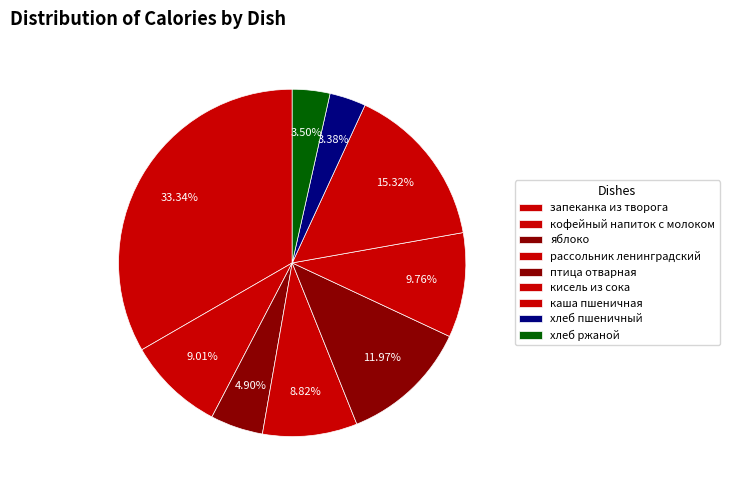

Which slice is the largest?

запеканка из творога